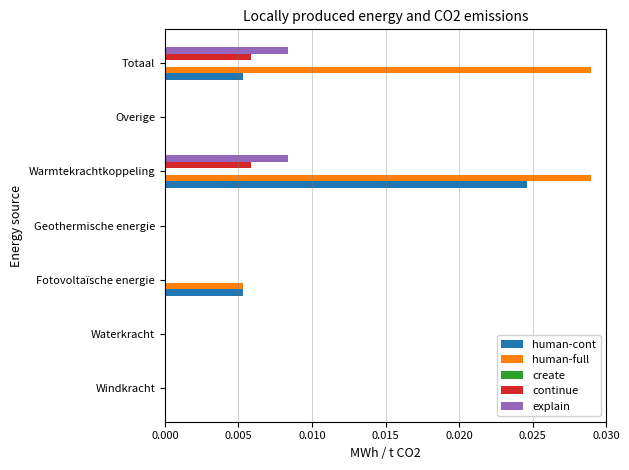

The explain series shows 0.0 at Totaal. True or false?

True